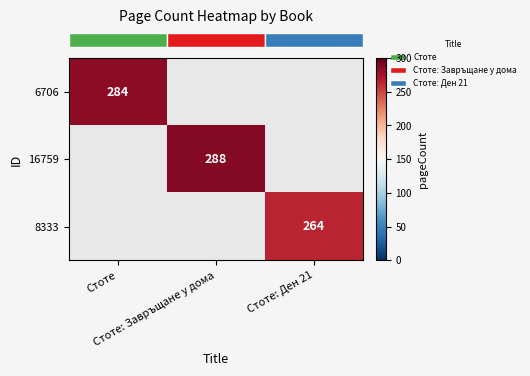

Which label corresponds to the largest value in the chart?

Стоте: Завръщане у дома